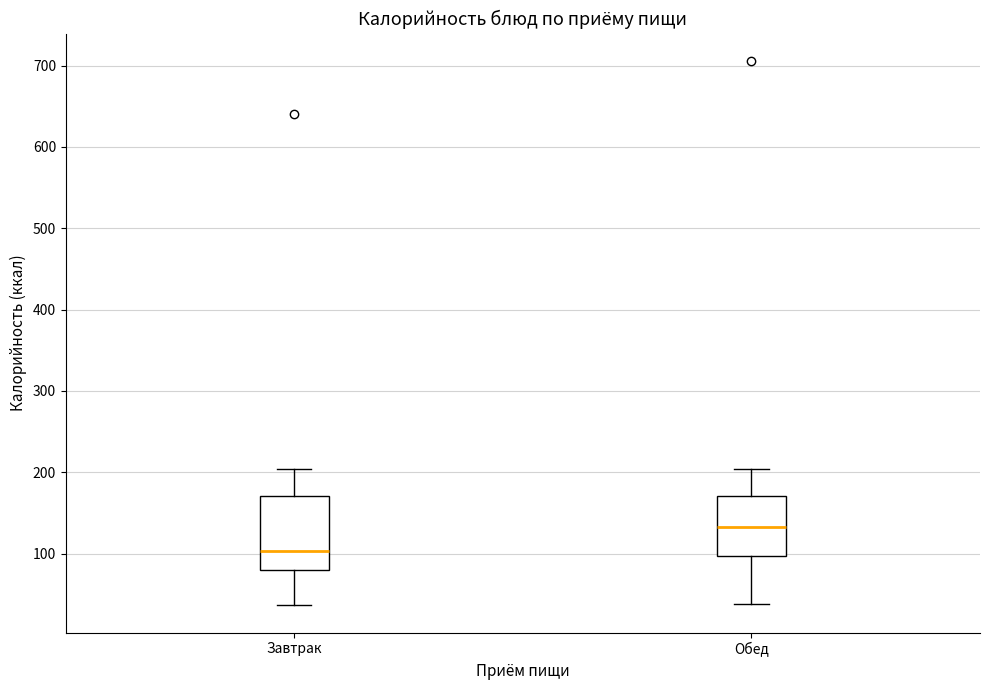

Where does the lower whisker of the box for Обед end on the y-axis? The values are not printed on the chart, so give them approximately, as read against the axis.

40